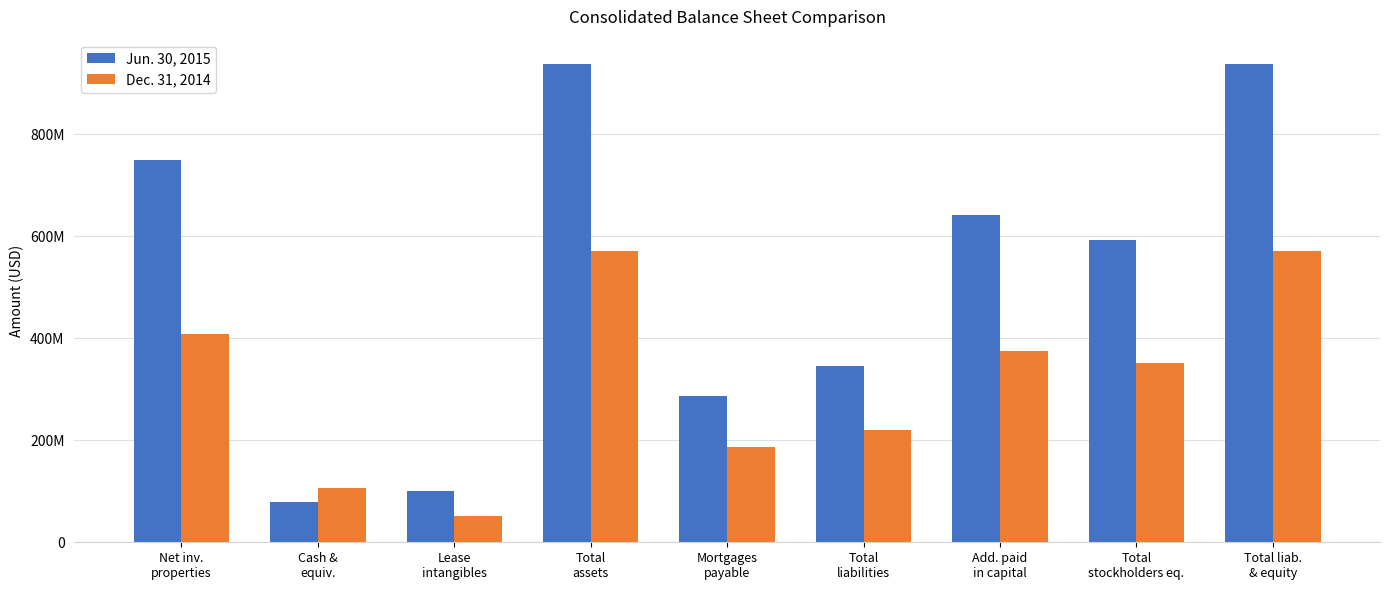

Read the Dec. 31, 2014 value at Add. paid
in capital, to the nearest 50.

374607850